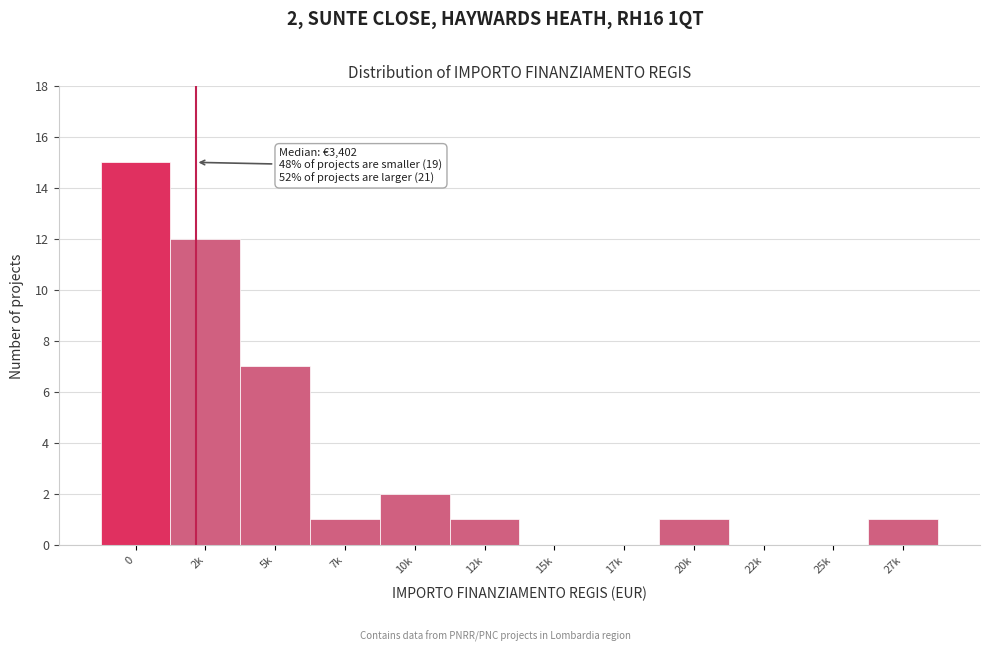

Reading left to right, what are all the values shown in this chart?

0=15	2k=12	5k=7	7k=1	10k=2	12k=1	15k=0	17k=0	20k=1	22k=0	25k=0	27k=1